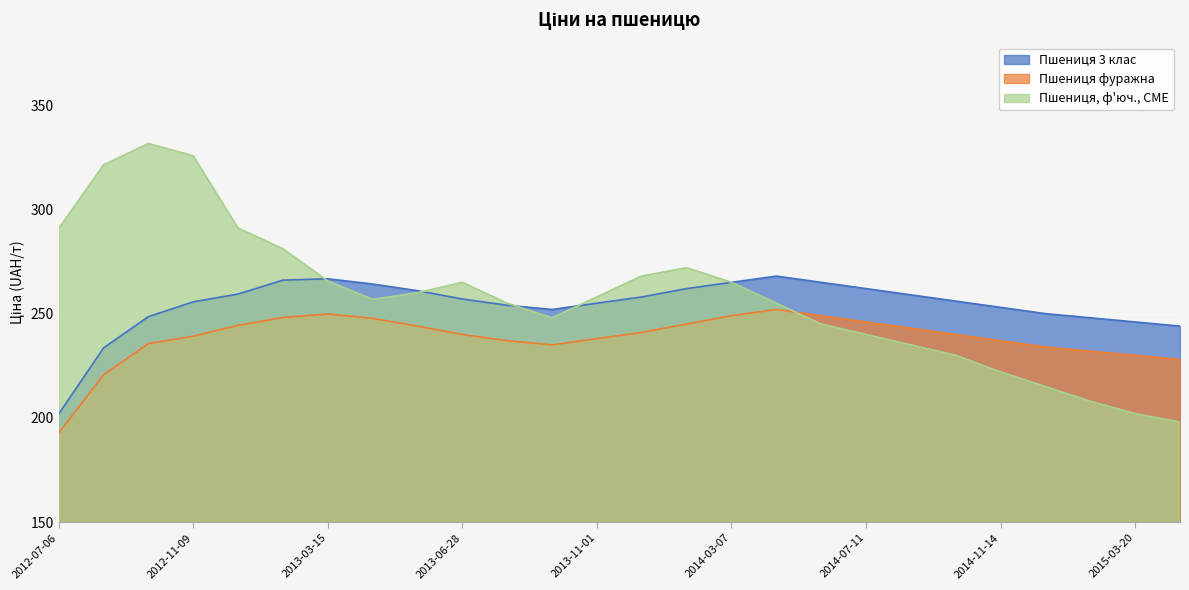

Between 2013-09-20 and 2015-03-20, which series saw the biggest shift?

Пшениця, ф'юч., CME